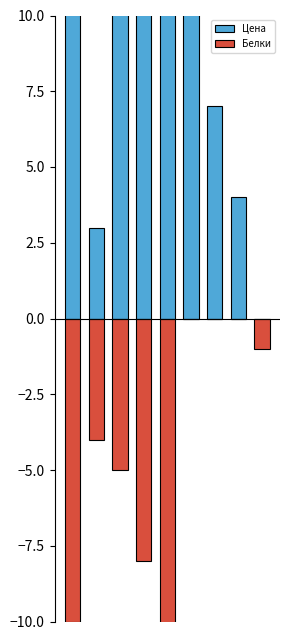

The value of Цена at 3 is 35. True or false?

True